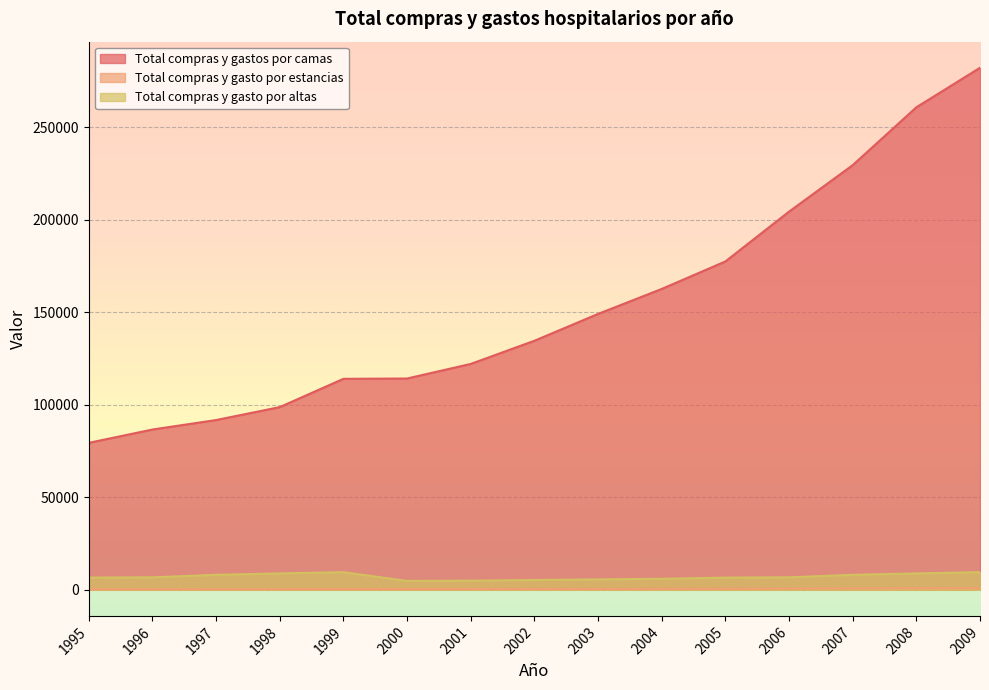

At which category is the sum across all series the highest?

2009